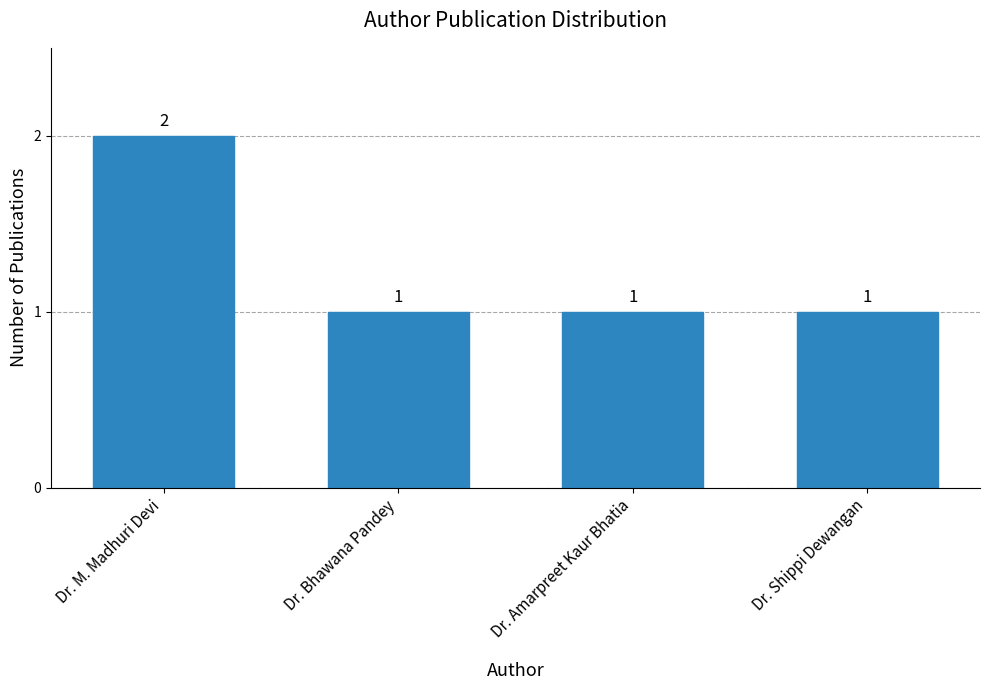

What is the label of the 4th bar from the left?

Dr. Shippi Dewangan